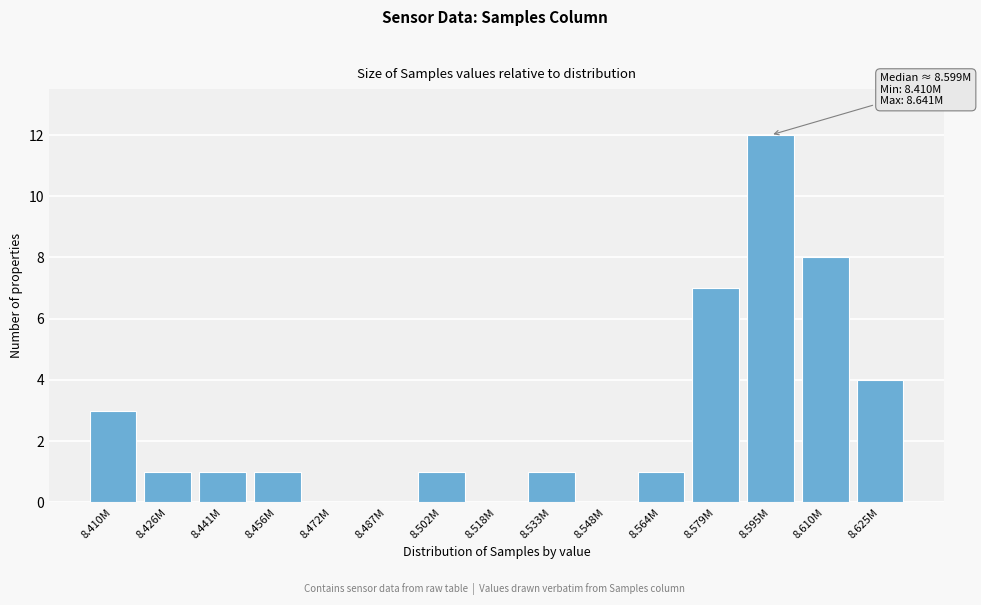

Reading left to right, extract all data points from this chart.

8.410M=3	8.426M=1	8.441M=1	8.456M=1	8.472M=0	8.487M=0	8.502M=1	8.518M=0	8.533M=1	8.548M=0	8.564M=1	8.579M=7	8.595M=12	8.610M=8	8.625M=4